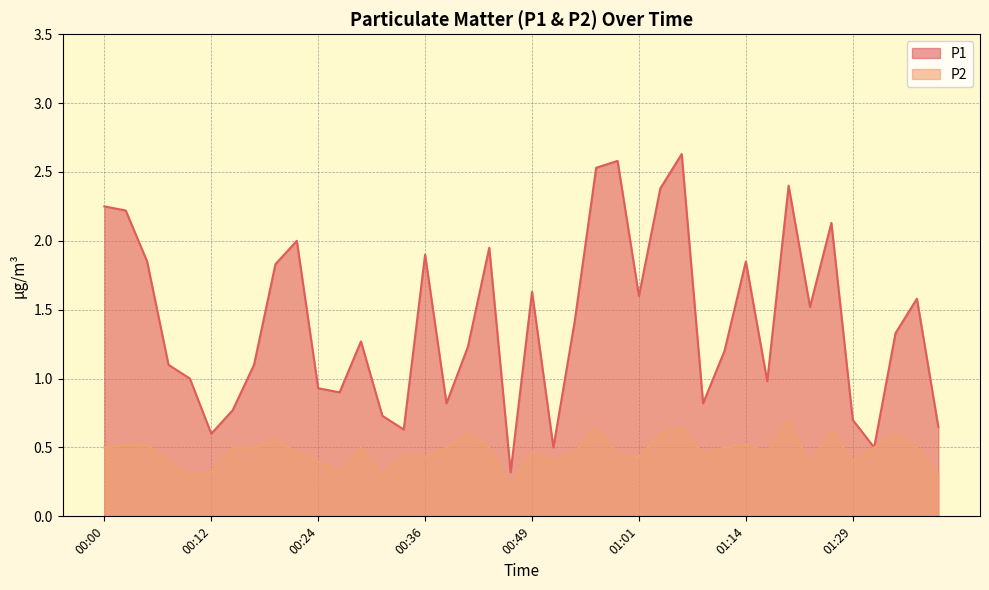

What is the label of the 40th point from the left?

01:39